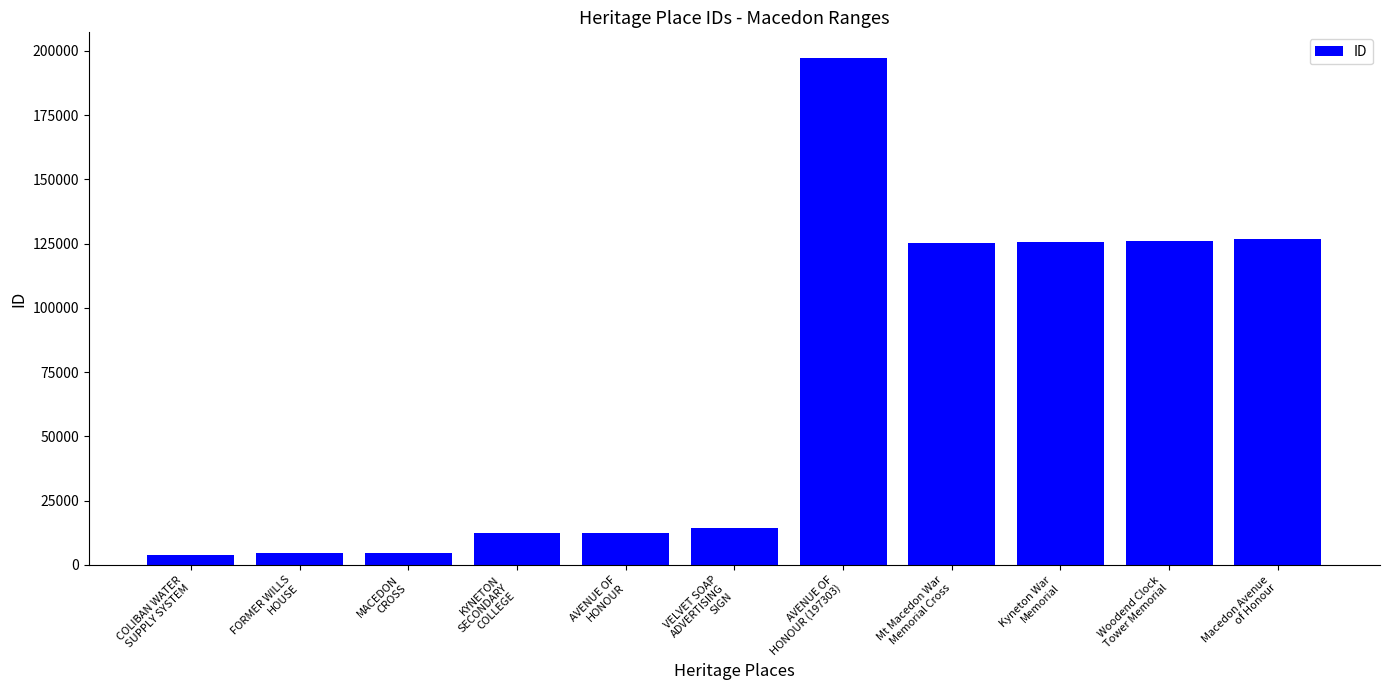

What is the difference between the maximum and minimum values?

193519